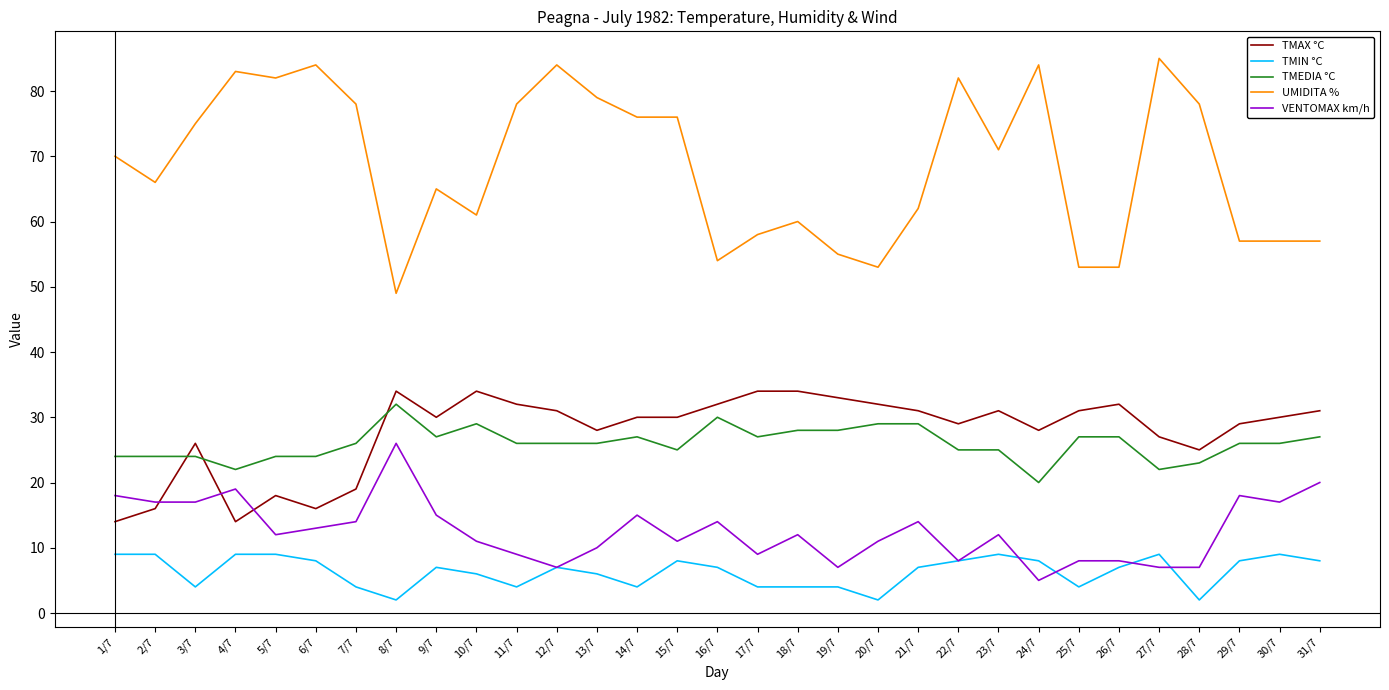

What is the difference between the maximum and minimum values in the VENTOMAX km/h series?

21